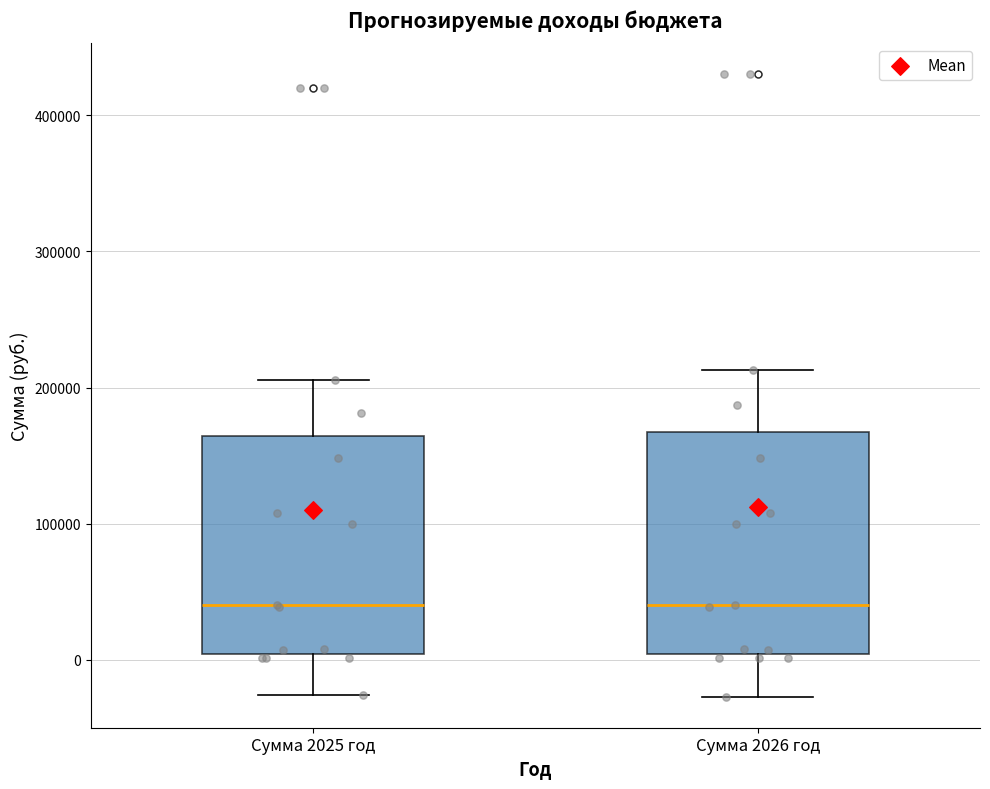

Reading left to right, read every box against the y-axis: the position of its median line, the range the box covers, and the ends of its whiskers. The values are not printed on the chart, so give them approximately, as read against the axis.

Сумма 2025 год: median 40000, box 0 to 160000, whiskers -30000 to 210000
Сумма 2026 год: median 40000, box 0 to 170000, whiskers -30000 to 210000